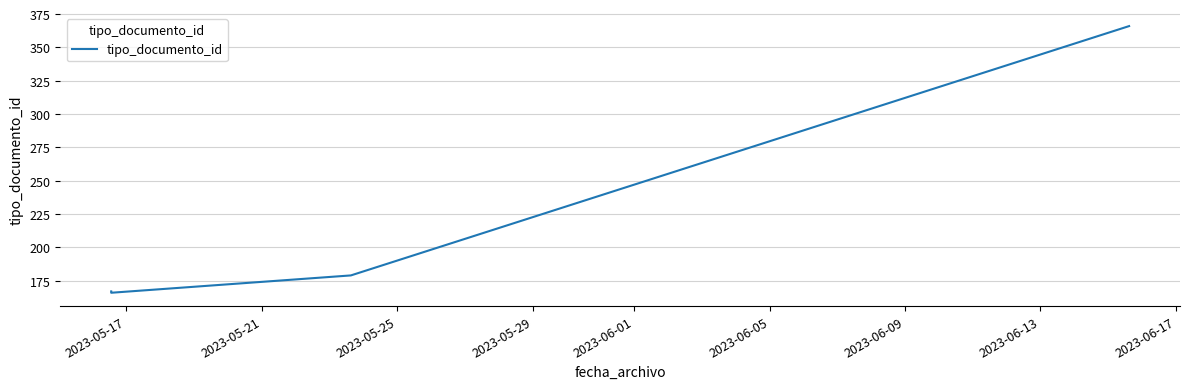

What is the minimum value shown in the chart?

166